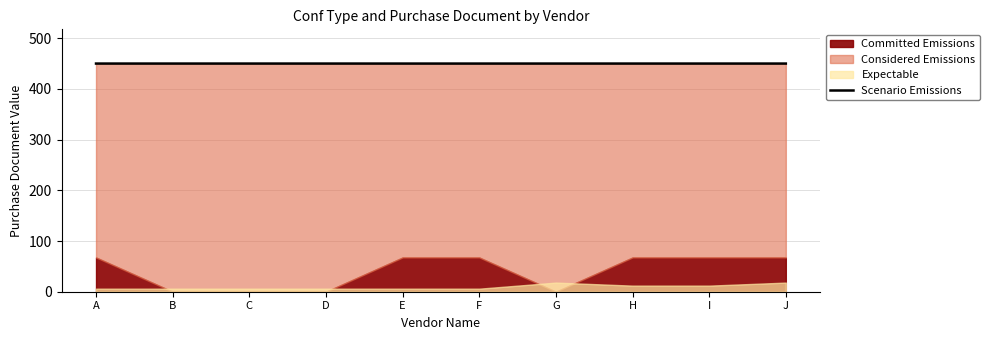

What is the ratio of the value at C to the value at A?

1.0